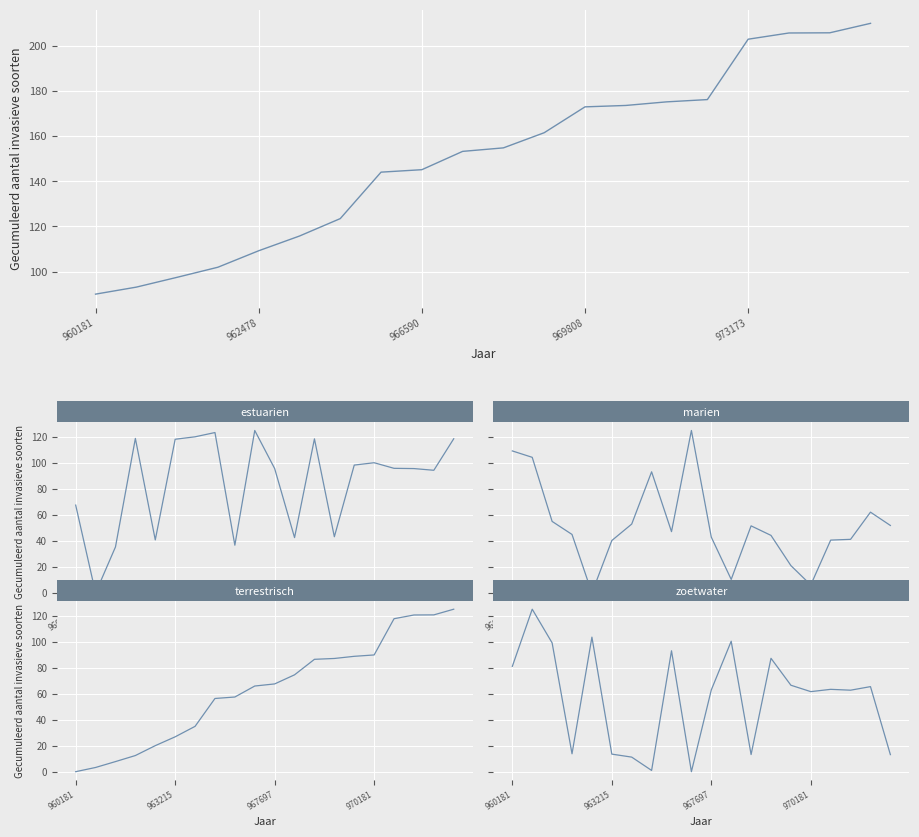

How many lines are shown in the chart?

4